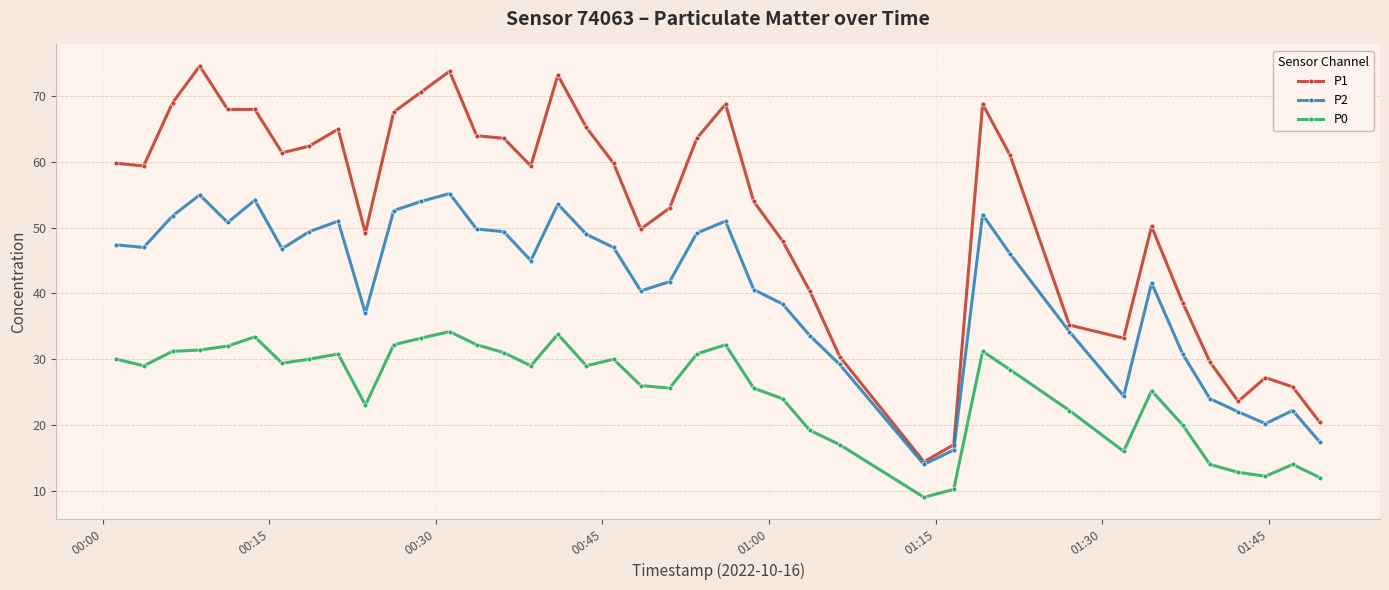

How many lines are shown in the chart?

3